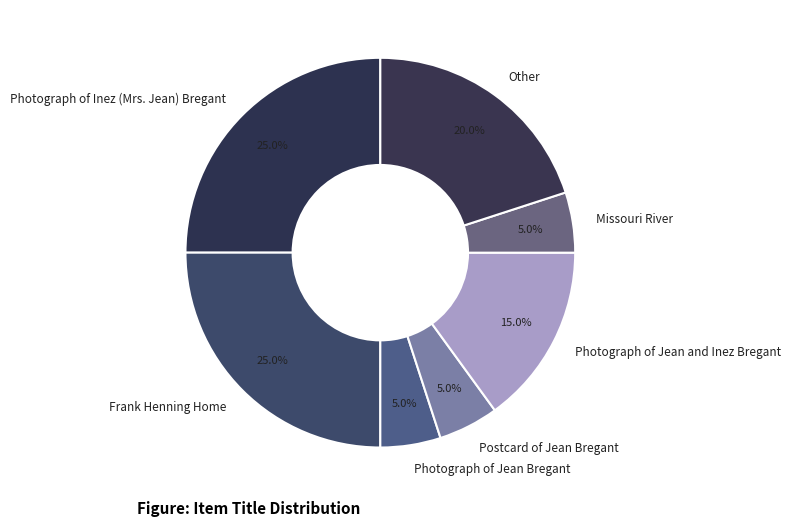

Is the sum of Photograph of Jean Bregant and Missouri River greater than half?

No